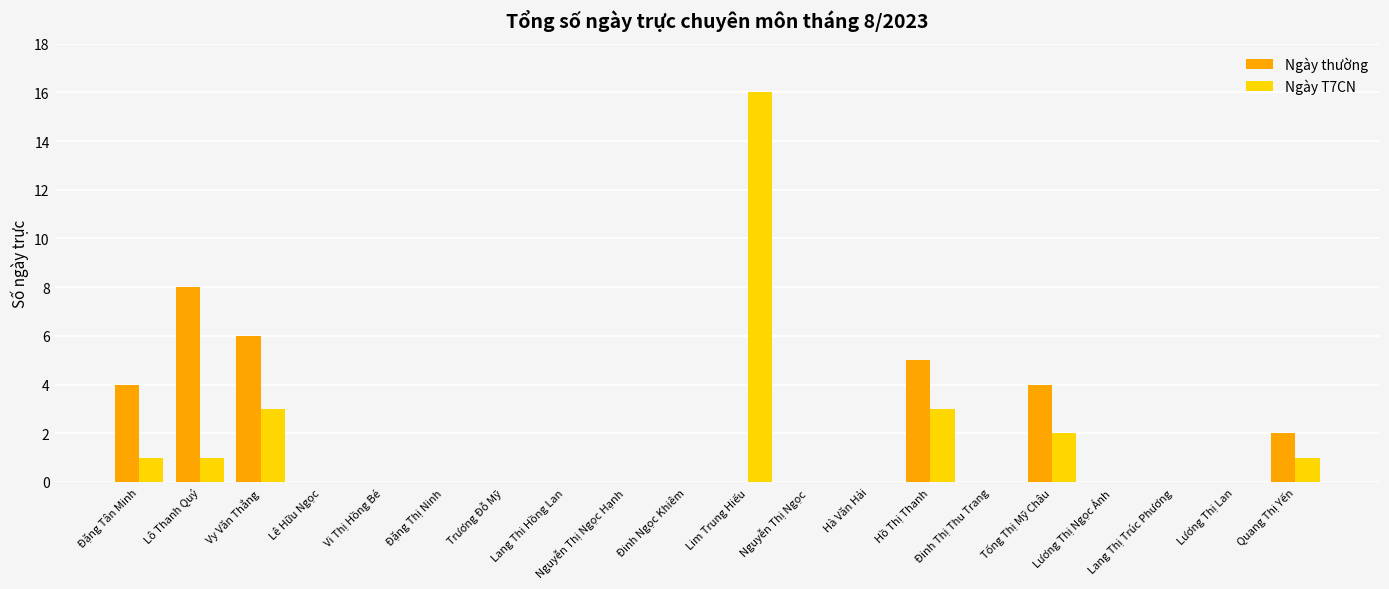

What is the sum of all Ngày T7CN values?

27